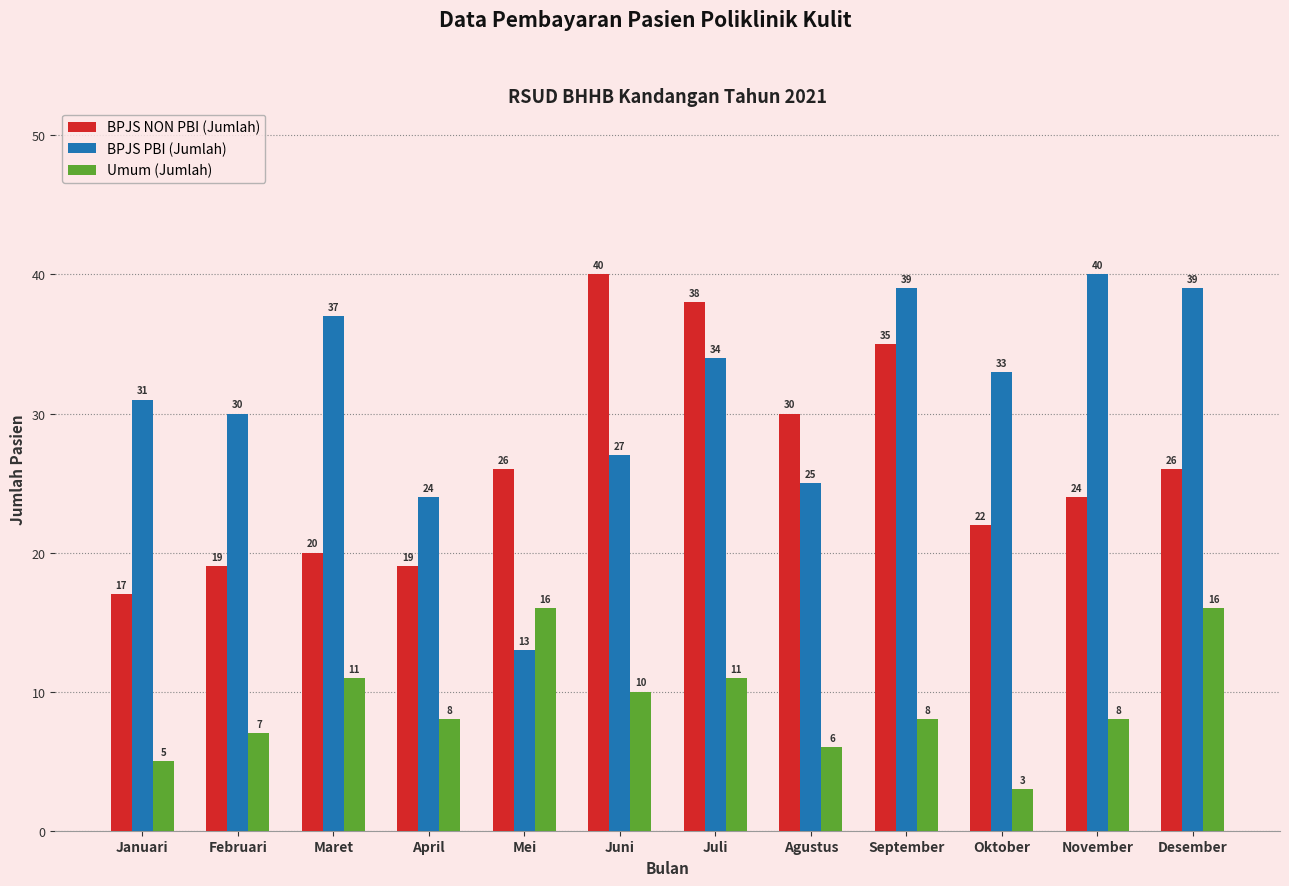

At Oktober, list the series in order from smallest to largest.

Umum (Jumlah), BPJS NON PBI (Jumlah), BPJS PBI (Jumlah)